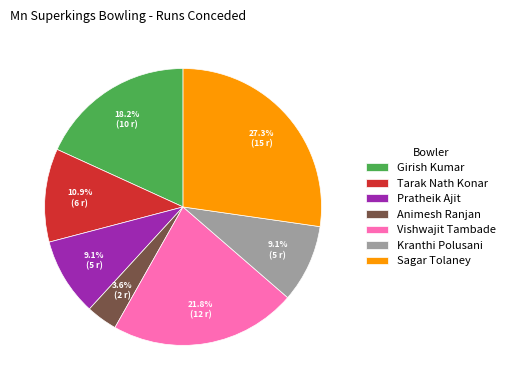

Which has a higher value, Kranthi Polusani or Tarak Nath Konar?

Tarak Nath Konar